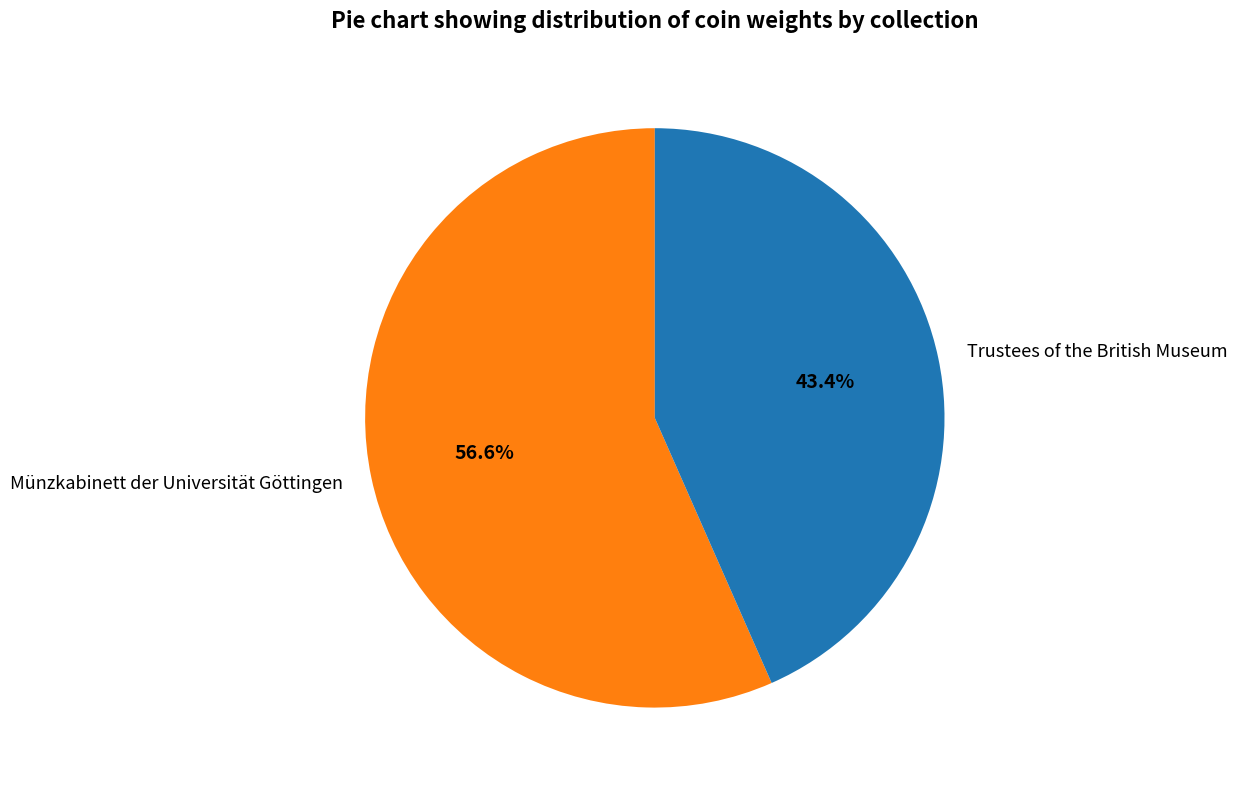

To the nearest percent, what percentage of the pie is Trustees of the British Museum?

43%